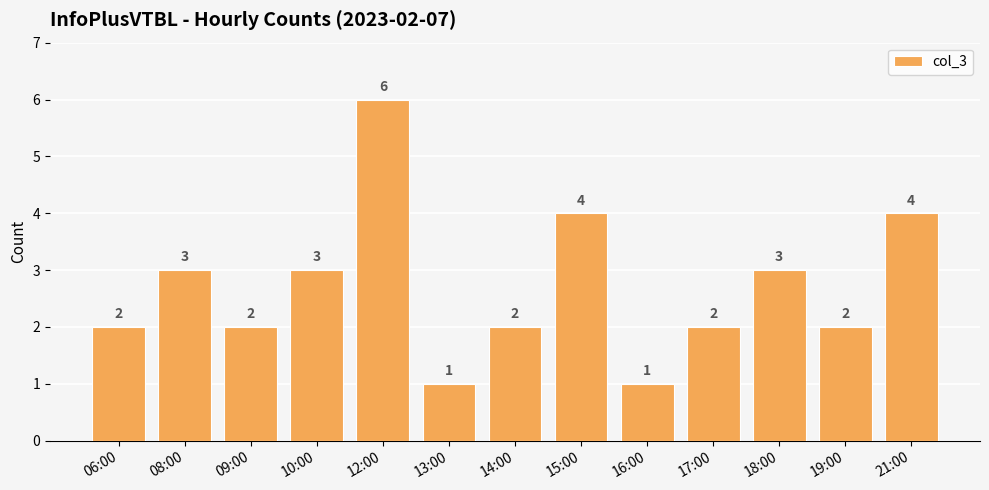

What is the sum of the values at 14:00 and 21:00?

6